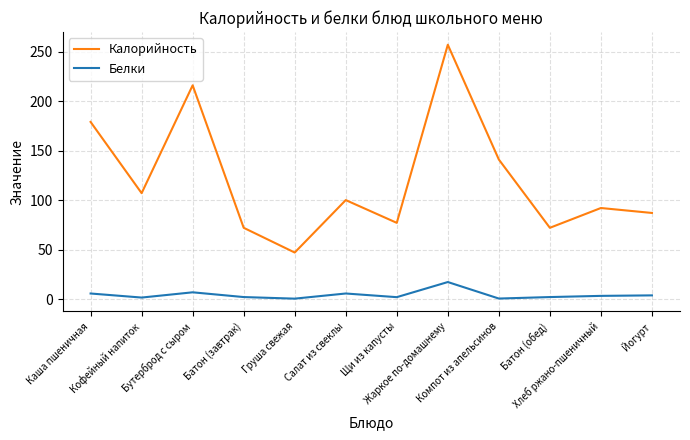

How many distinct data groups are displayed?

2